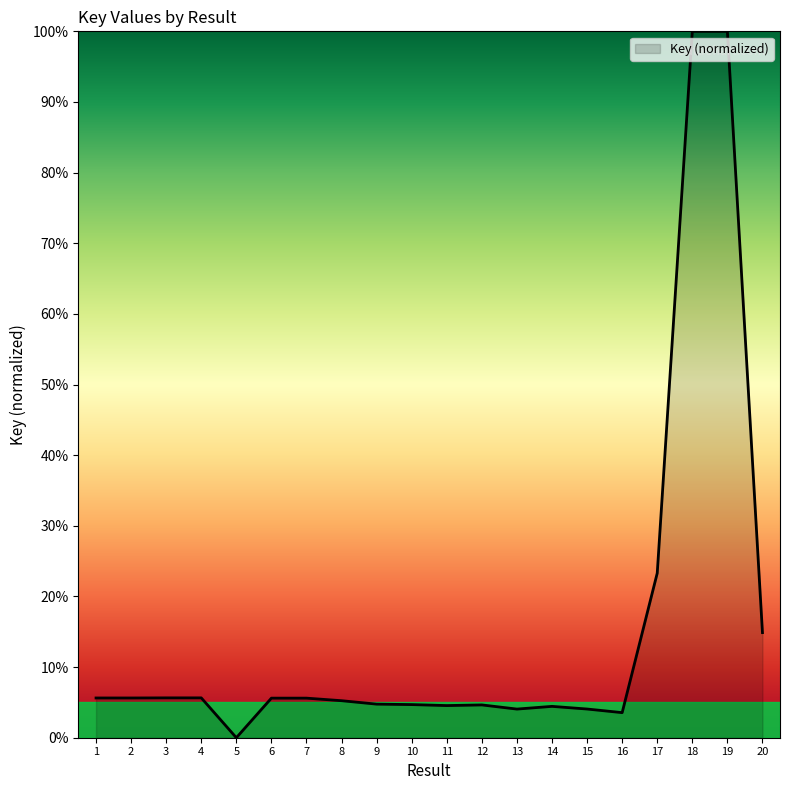

Does the chart have visible grid lines?

No